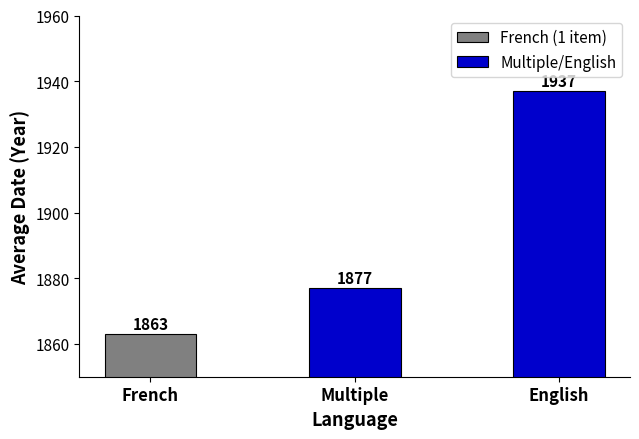

Which category has the lowest value in the Multiple/English series?

Multiple